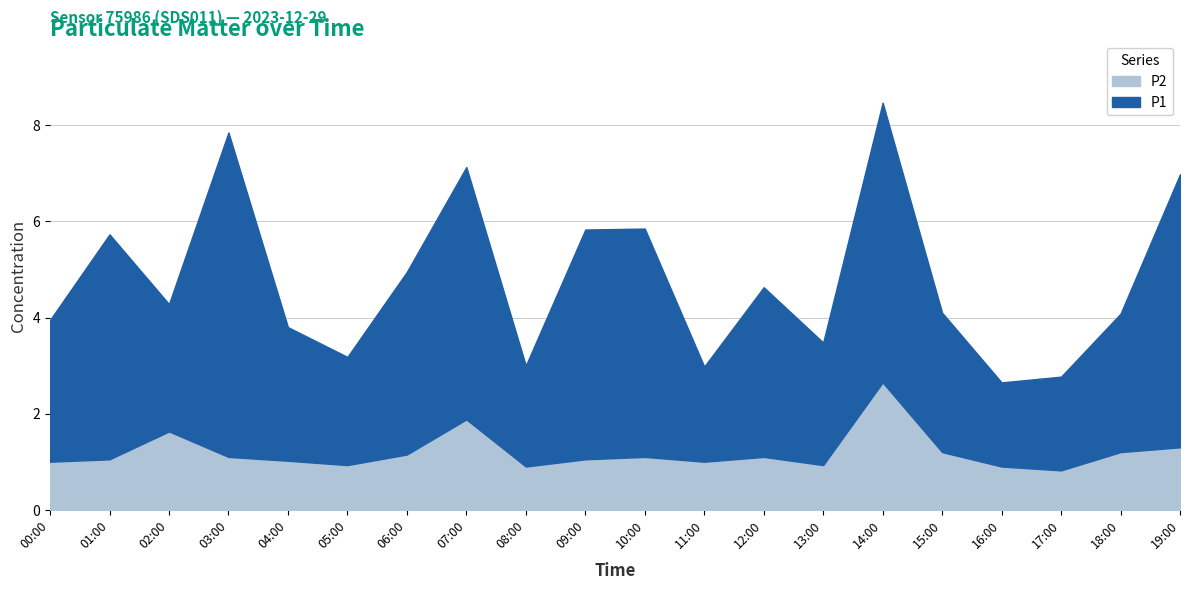

Rank the series by their maximum value, from lowest to highest.

P2, P1